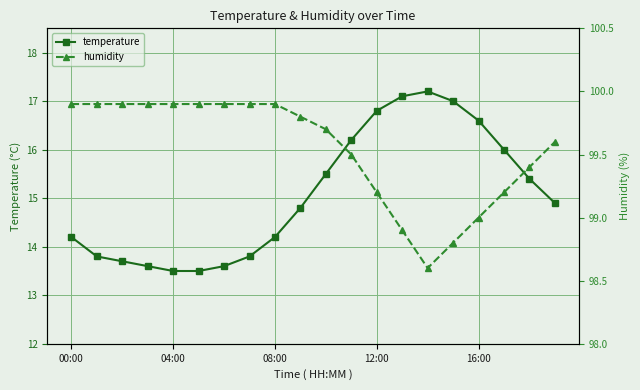

In temperature, how many points are higher than both neighbors (excluding endpoints)?

1